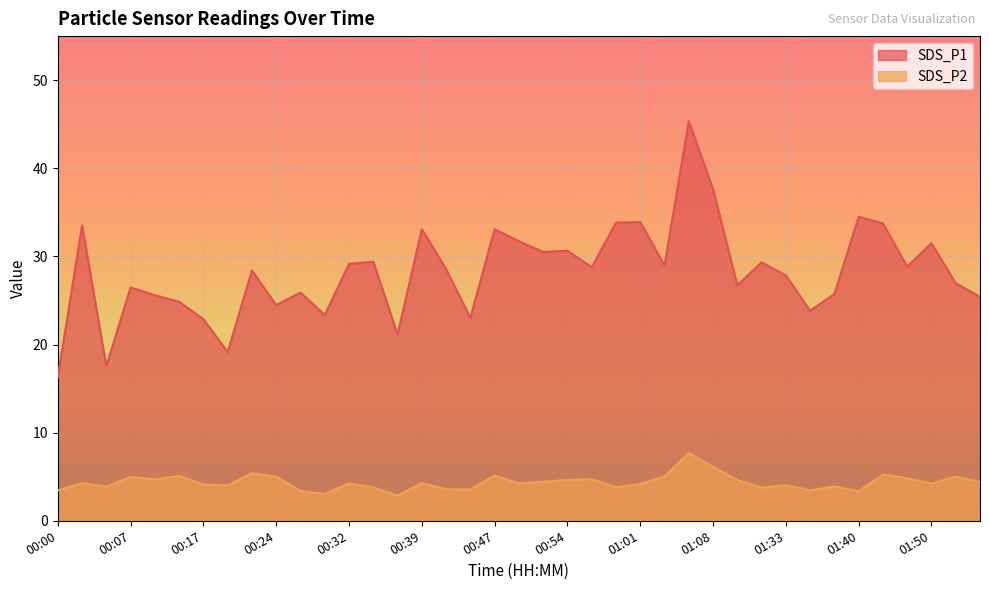

What is the difference between the maximum and minimum values in the SDS_P1 series?

29.1